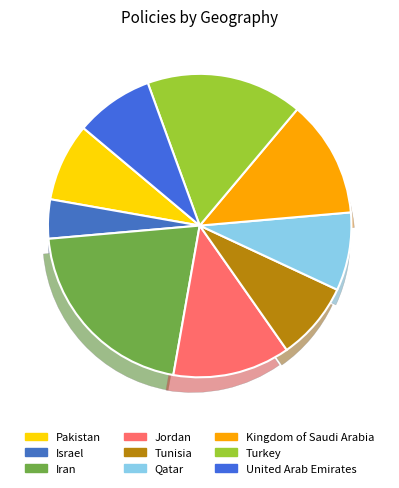

How many segments does this pie chart have?

9